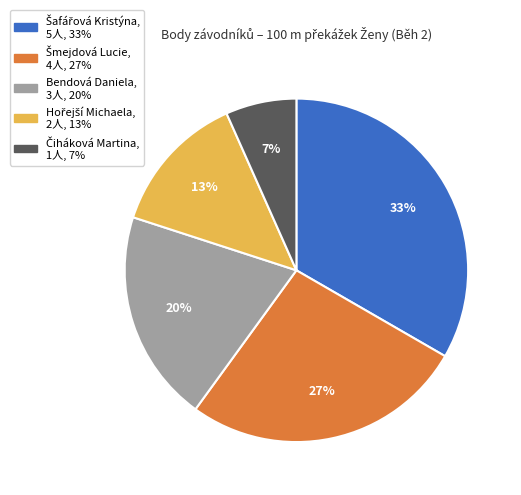

Is Bendová Daniela the majority of the pie?

No